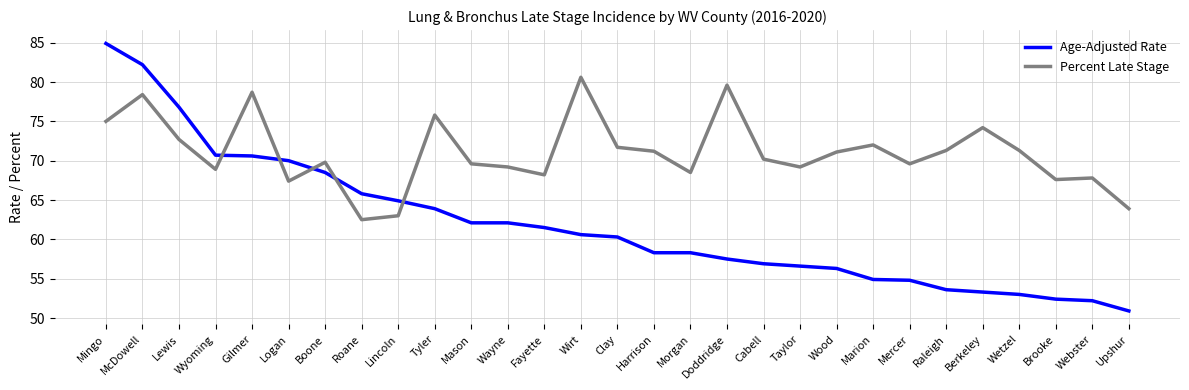

Rank the series by their maximum value, from highest to lowest.

Age-Adjusted Rate, Percent Late Stage